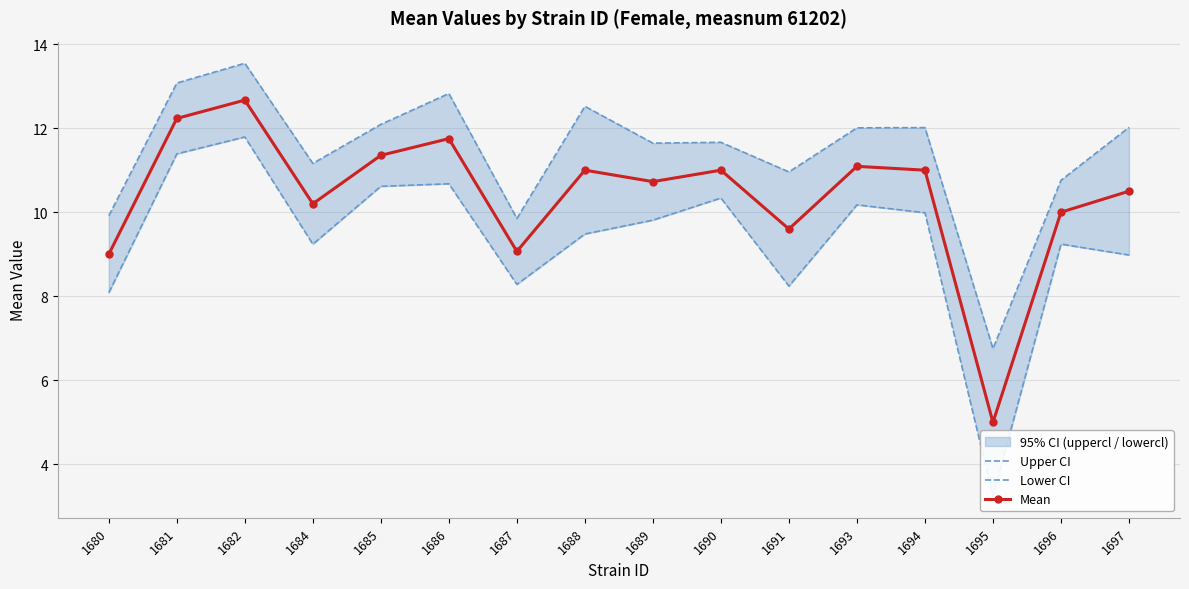

What is the total value across all series at 1693?

33.3